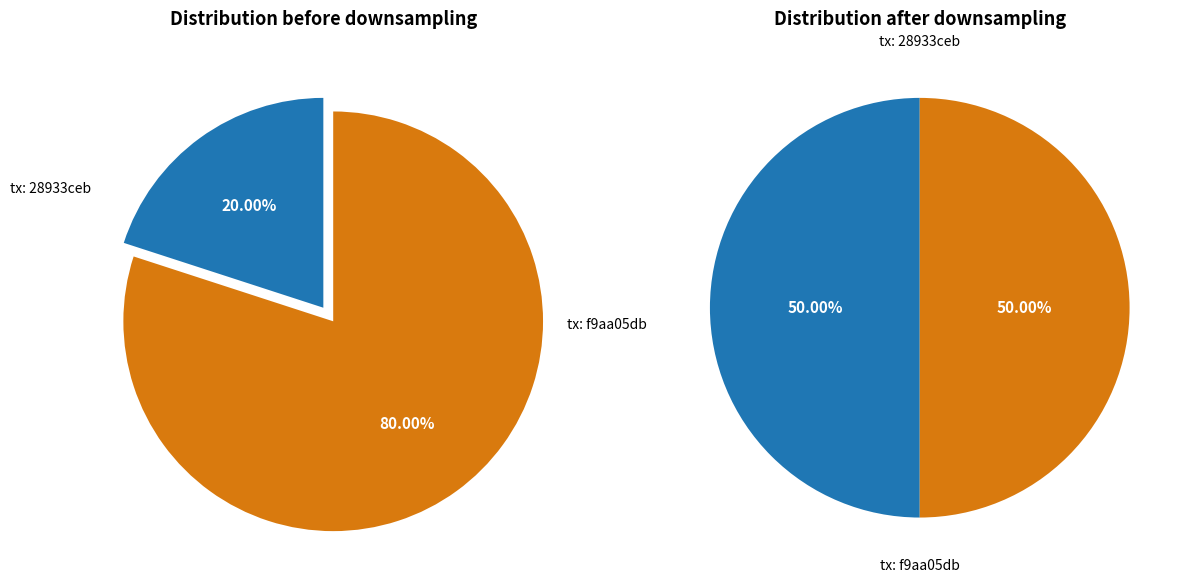

How many slices are in this pie chart?

2